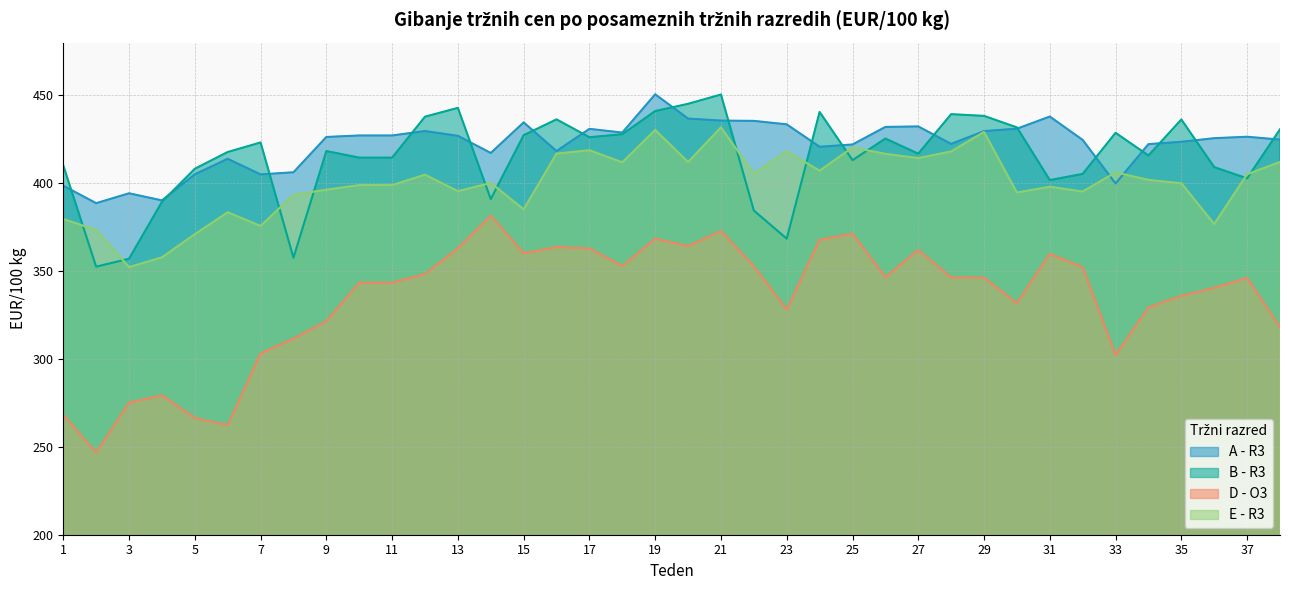

Which series has the widest spread of values?

D - O3